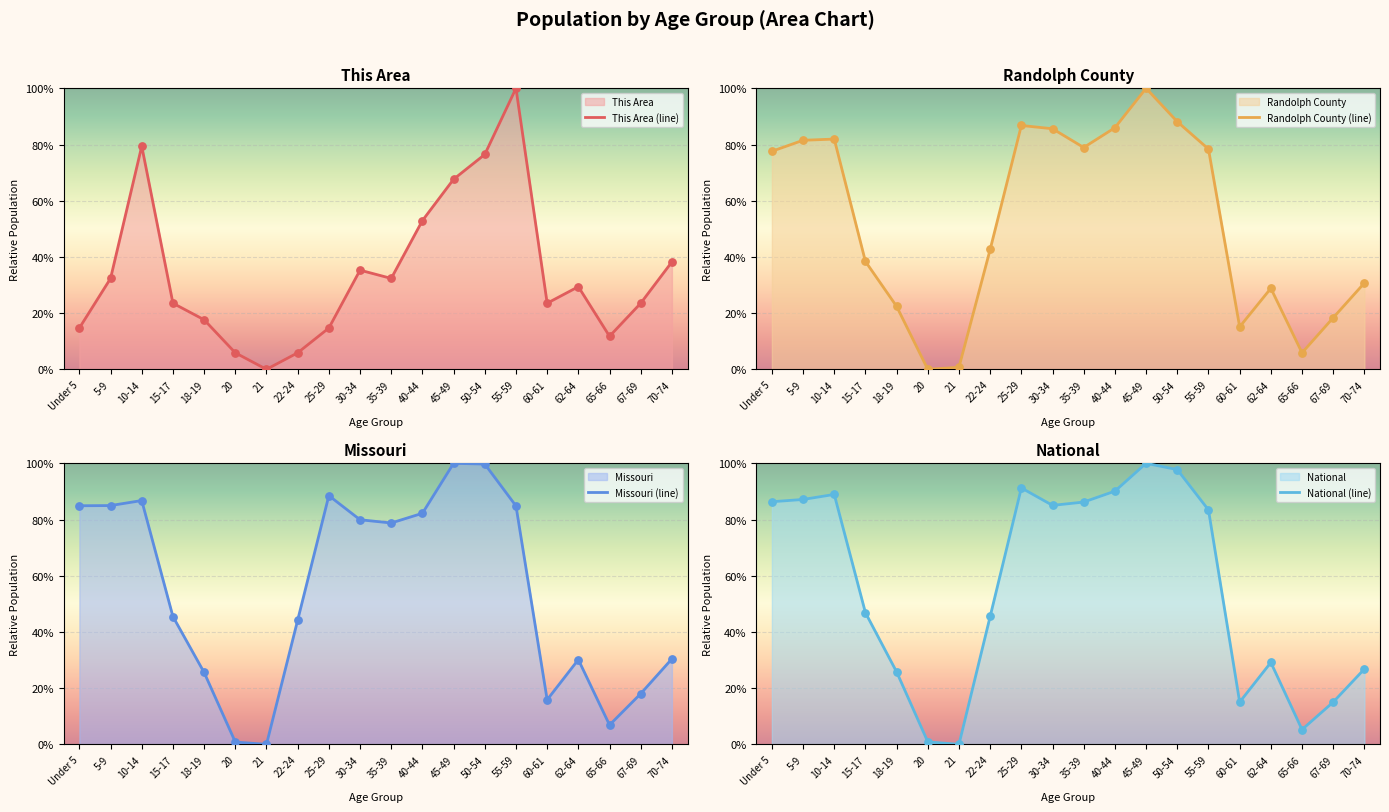

What is the total value across all series at 62-64?

1.2